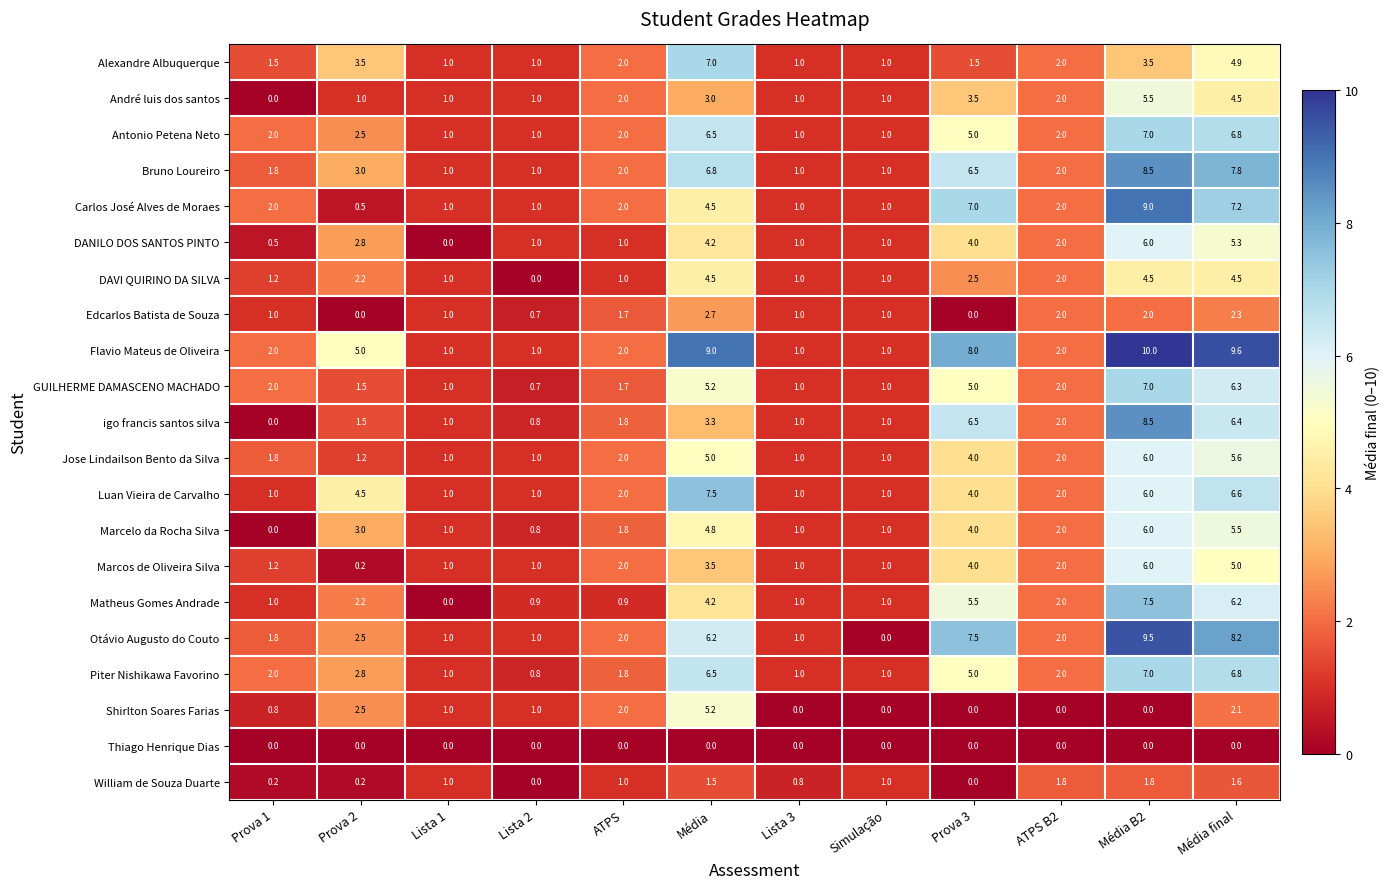

Which series changed the most between Lista 3 and Simulação?

Otávio Augusto do Couto